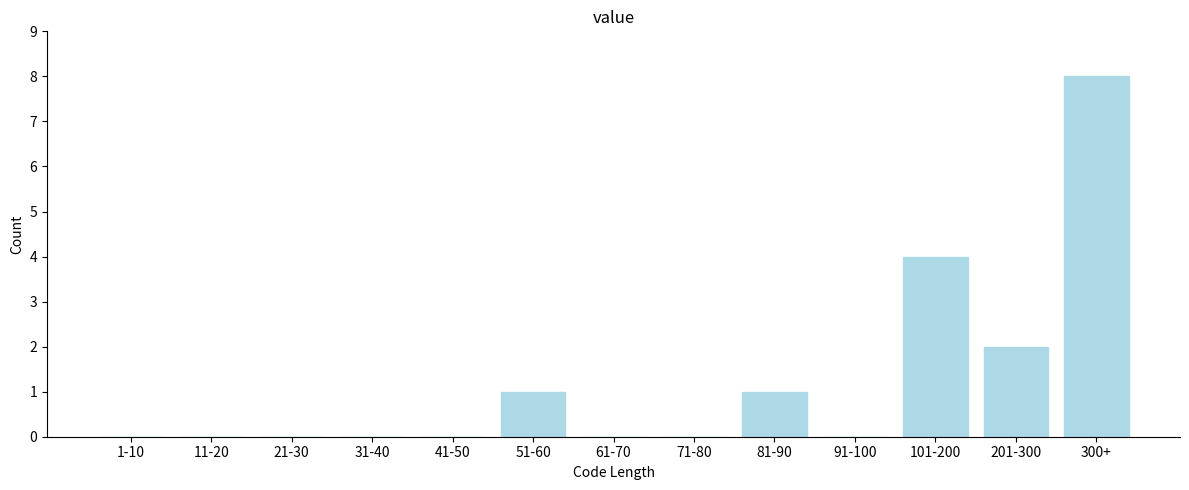

Reading right to left, list all the values displayed in this chart.

300+=8	201-300=2	101-200=4	91-100=0	81-90=1	71-80=0	61-70=0	51-60=1	41-50=0	31-40=0	21-30=0	11-20=0	1-10=0